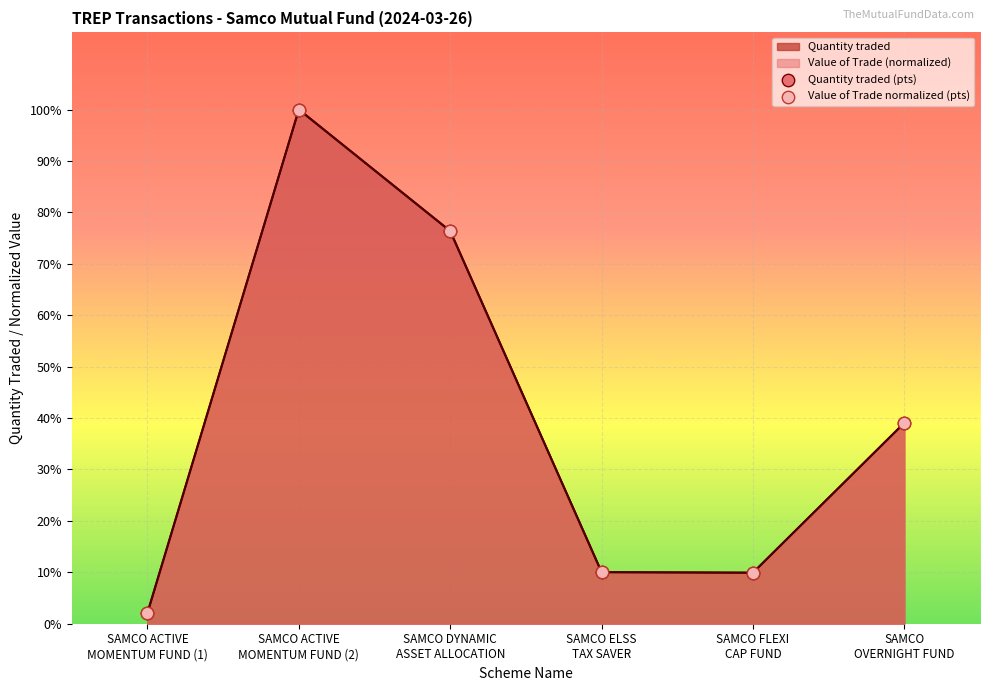

Is the value of Value of Trade normalized (pts) at SAMCO DYNAMIC
ASSET ALLOCATION greater than the value of Quantity traded (pts) at SAMCO DYNAMIC
ASSET ALLOCATION?

No